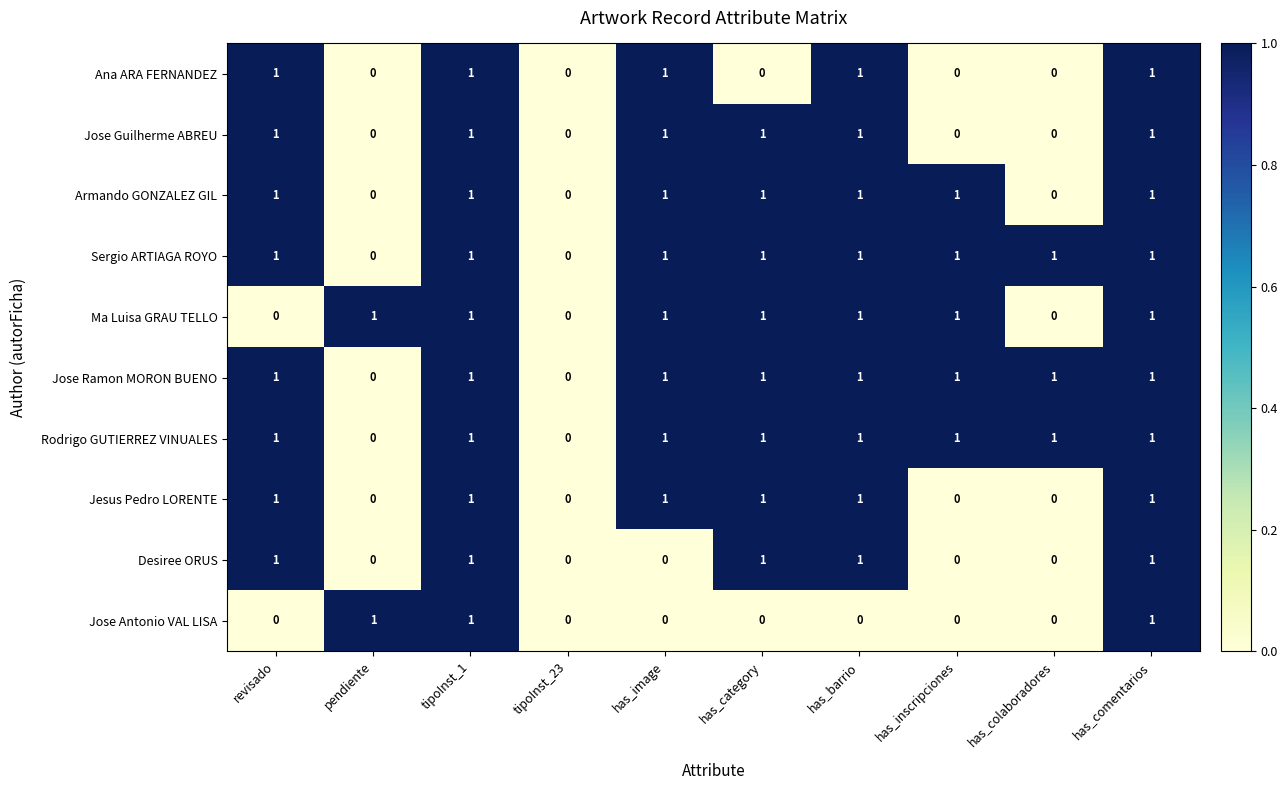

Is it true that Jesus Pedro LORENTE equals 1 at has_image?

True